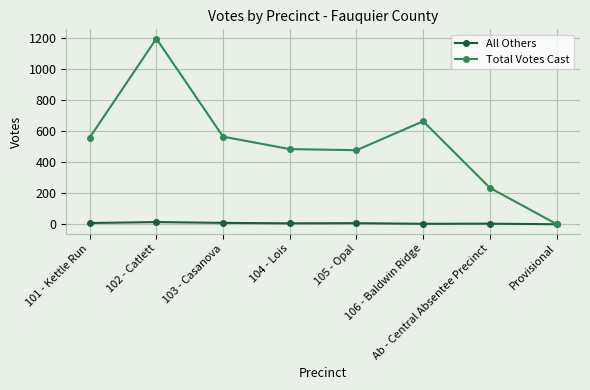

What is the label of the 7th point from the left?

Ab - Central Absentee Precinct